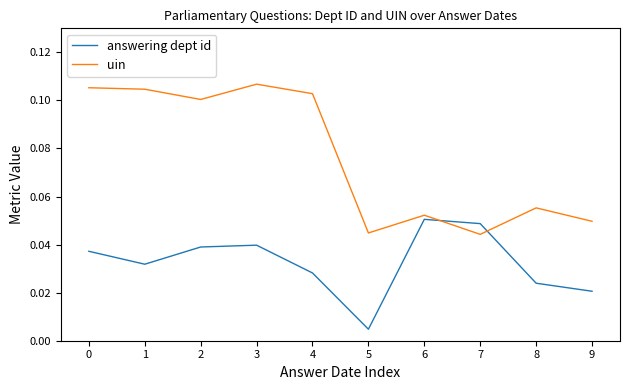

Which series has the widest spread of values?

uin